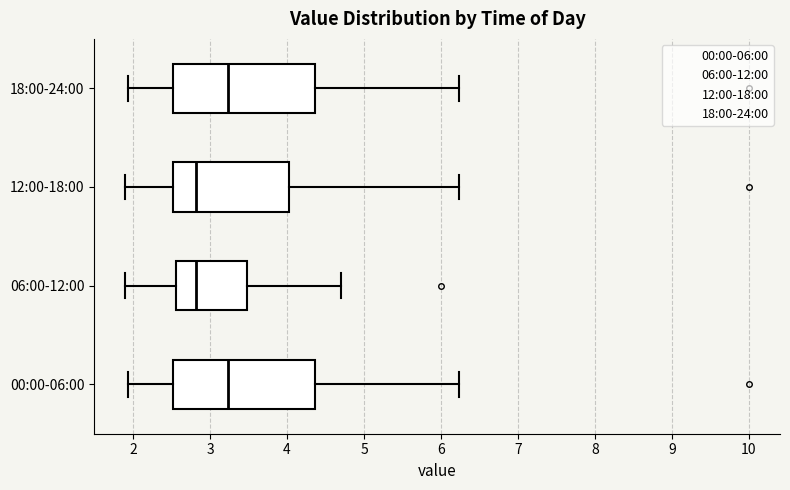

Reading bottom to top, transcribe this box plot: for each box, give where its median line is, the range the box spans, and where its two whiskers end, as read against the x-axis. The values are not printed on the chart, so give them approximately, as read against the axis.

00:00-06:00: median 3.2, box 2.5 to 4.4, whiskers 1.9 to 6.2
06:00-12:00: median 2.8, box 2.6 to 3.5, whiskers 1.9 to 4.7
12:00-18:00: median 2.8, box 2.5 to 4.0, whiskers 1.9 to 6.2
18:00-24:00: median 3.2, box 2.5 to 4.4, whiskers 1.9 to 6.2